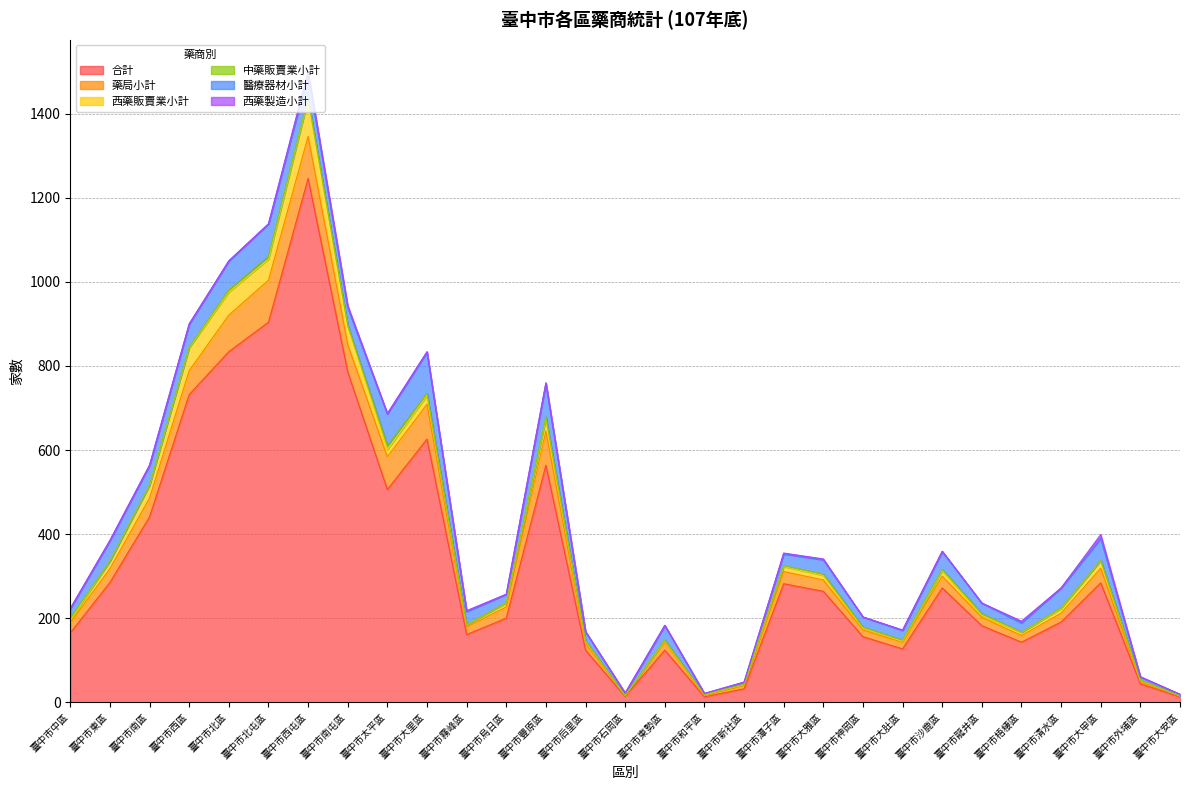

Which has a higher value, 臺中市南區 or 臺中市大里區?

臺中市大里區